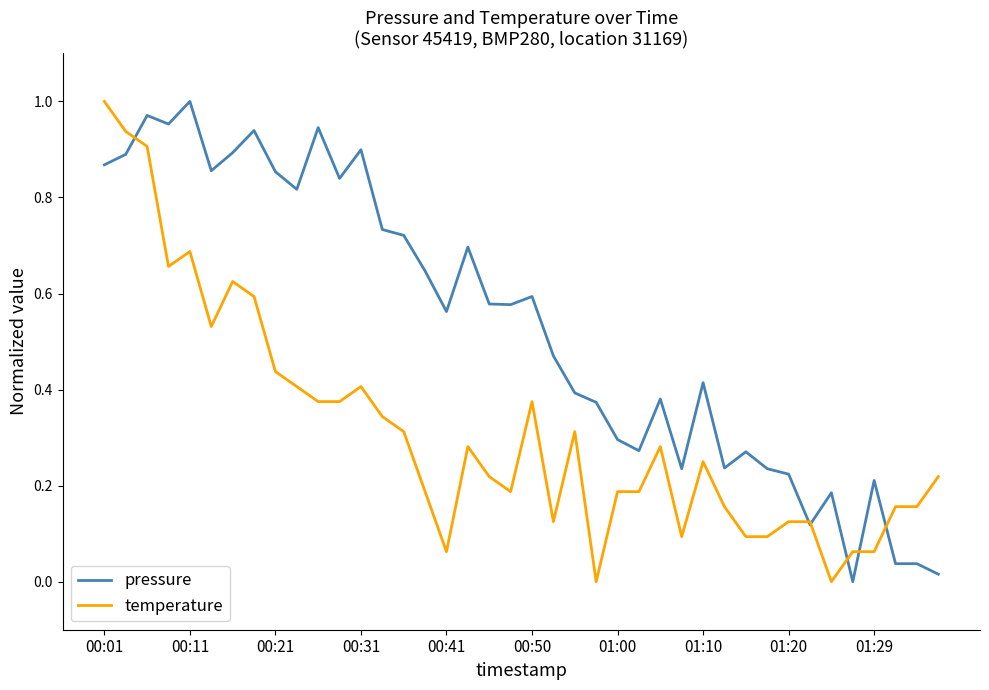

Does the chart display data point markers on the line(s)?

No